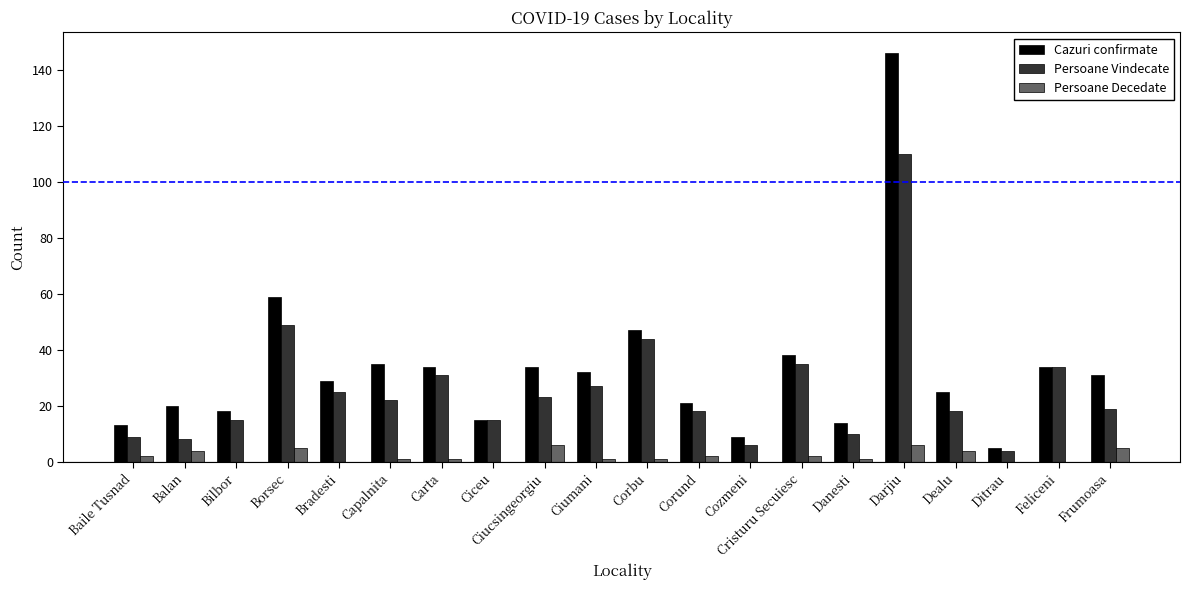

Which series has the largest total across all categories?

Cazuri confirmate